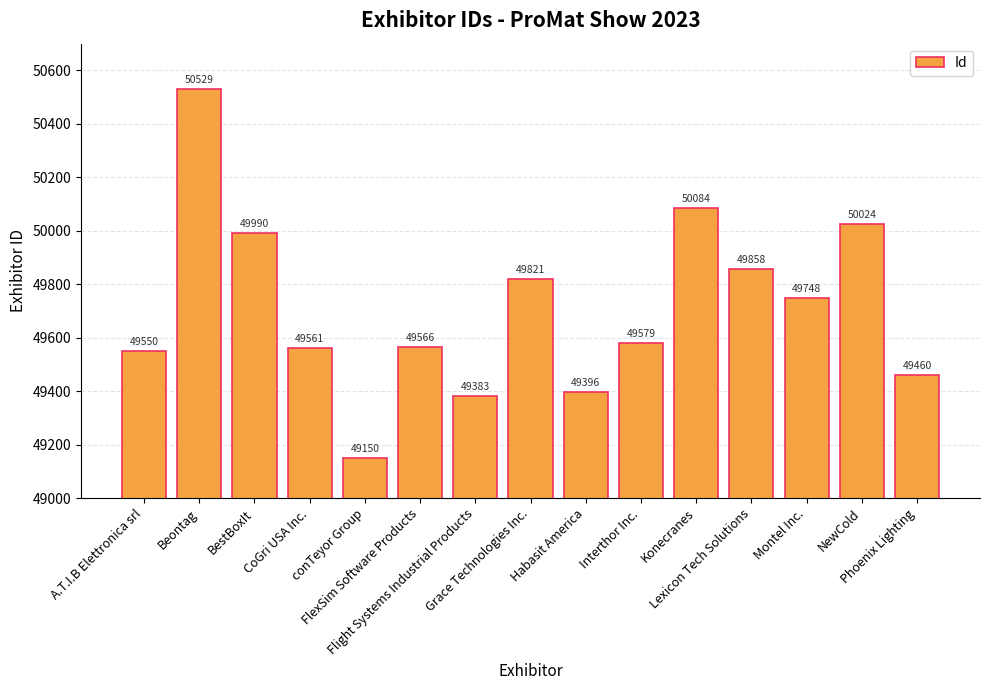

At which label does the data first exceed 49579?

Beontag